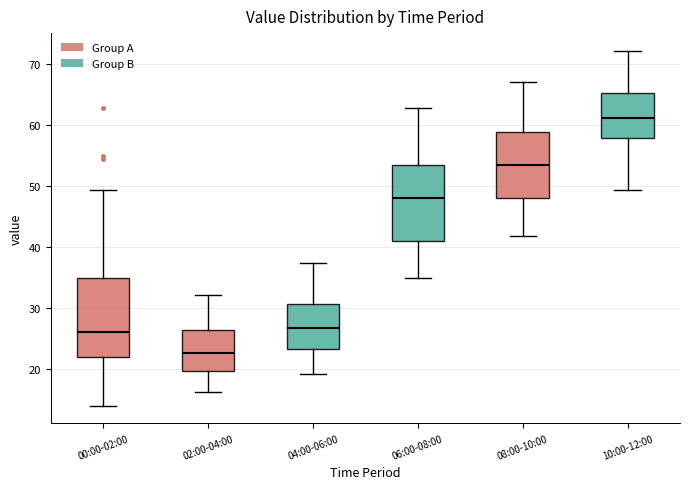

Reading left to right, transcribe this box plot: for each box, give where its median line is, the range the box spans, and where its two whiskers end, as read against the y-axis. The values are not printed on the chart, so give them approximately, as read against the axis.

00:00-02:00: median 26, box 22 to 35, whiskers 14 to 49
02:00-04:00: median 23, box 20 to 26, whiskers 16 to 32
04:00-06:00: median 27, box 23 to 31, whiskers 19 to 37
06:00-08:00: median 48, box 41 to 53, whiskers 35 to 63
08:00-10:00: median 53, box 48 to 59, whiskers 42 to 67
10:00-12:00: median 61, box 58 to 65, whiskers 49 to 72